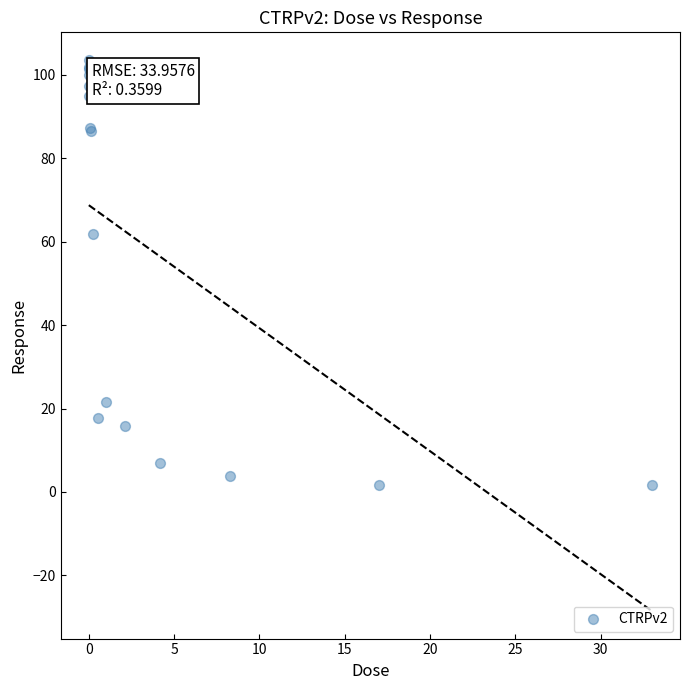

What Y value in the scatter plot is closest to 52?

61.9